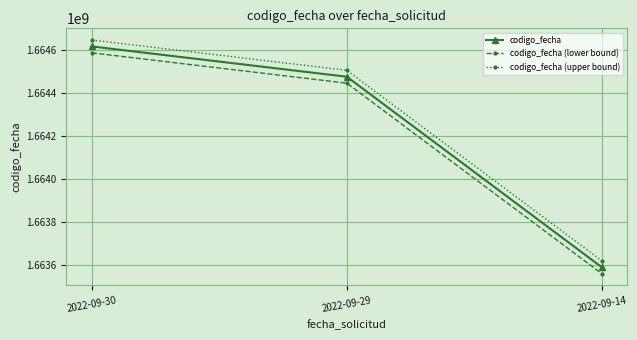

Is this an area chart (filled region under the line)?

No